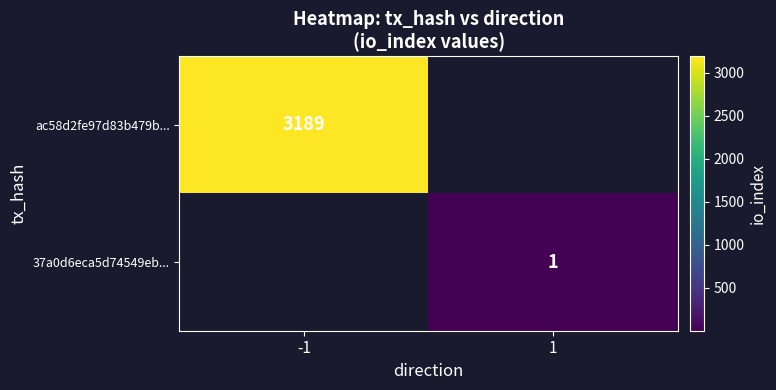

True or false: 37a0d6eca5d74549eb... has a value of 1 at 1.

True